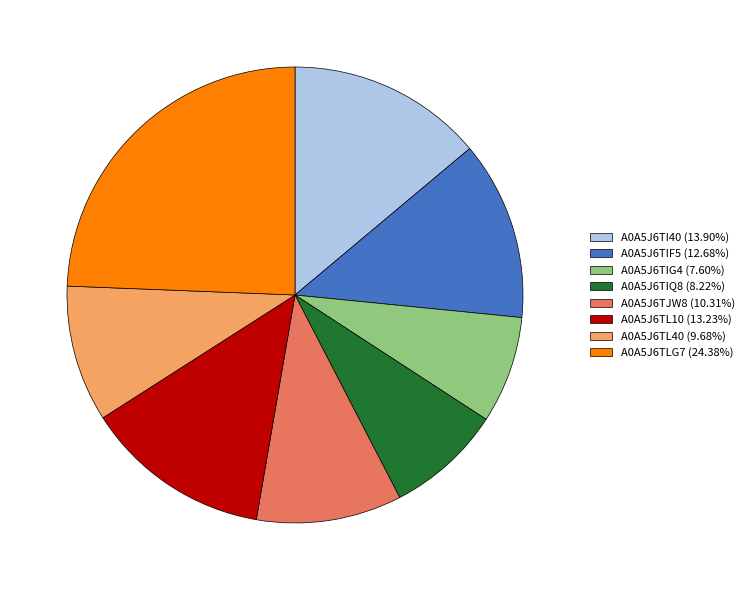

Rank the categories by value from highest to lowest.

A0A5J6TLG7, A0A5J6TI40, A0A5J6TL10, A0A5J6TIF5, A0A5J6TJW8, A0A5J6TL40, A0A5J6TIQ8, A0A5J6TIG4